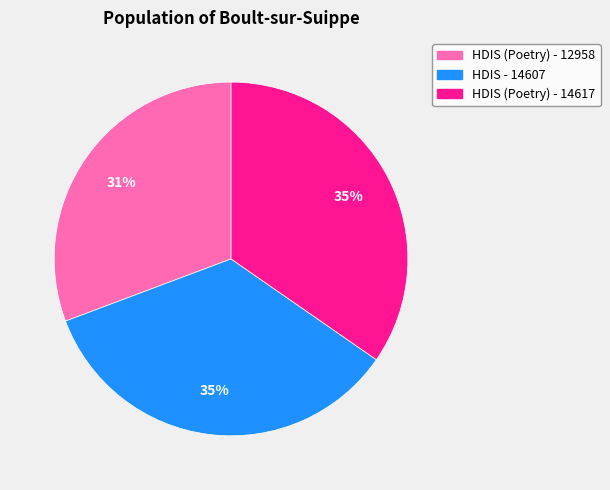

Is it true that HDIS (Poetry) - 14617 is 44% of the pie?

False